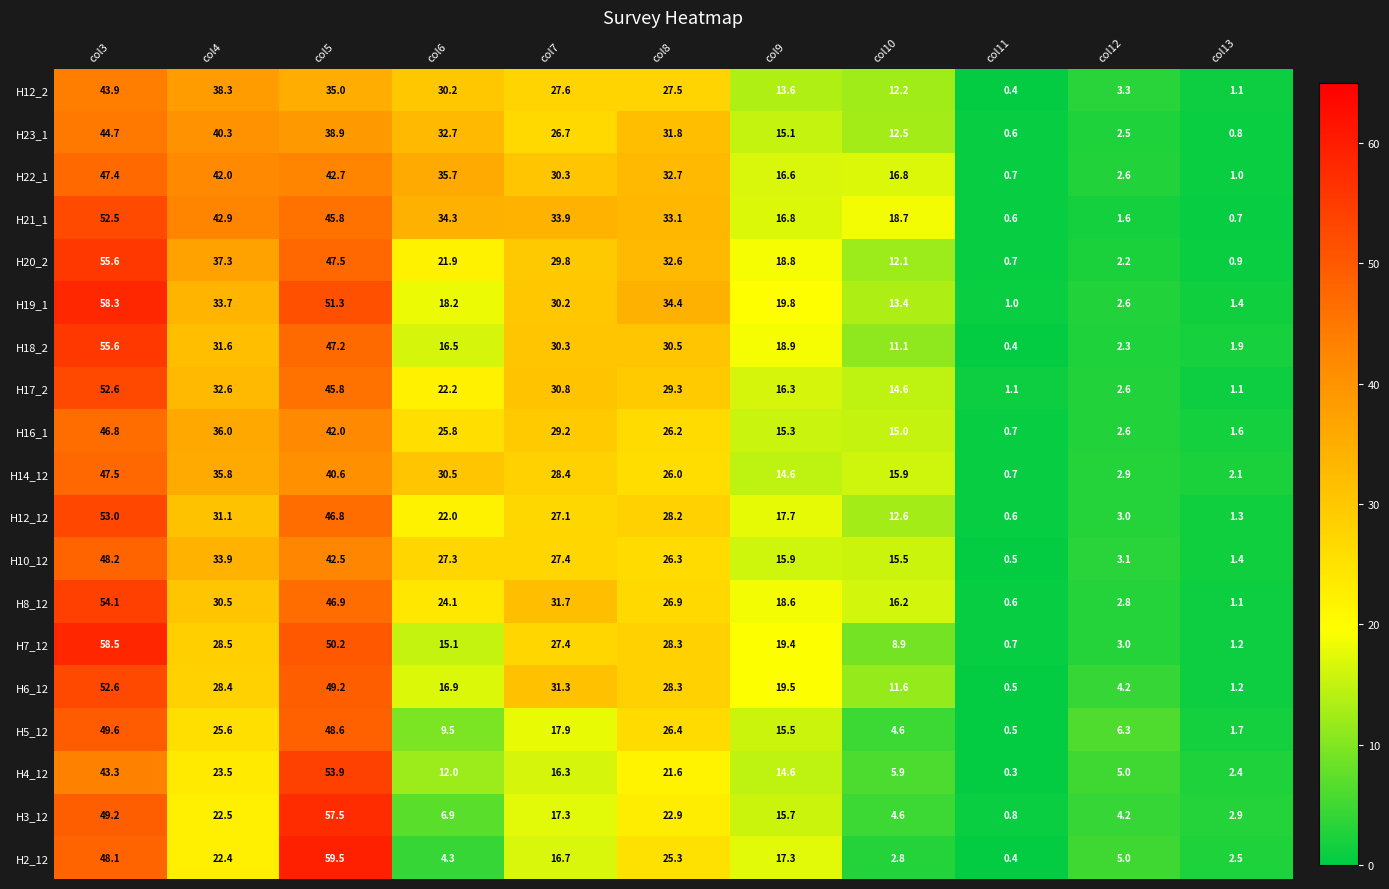

Which series has the largest range (max minus min)?

H2_12